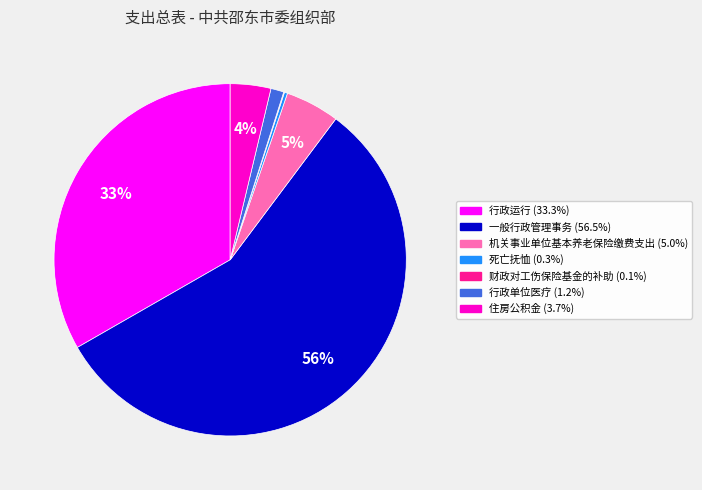

Which category has the biggest portion of the pie?

一般行政管理事务